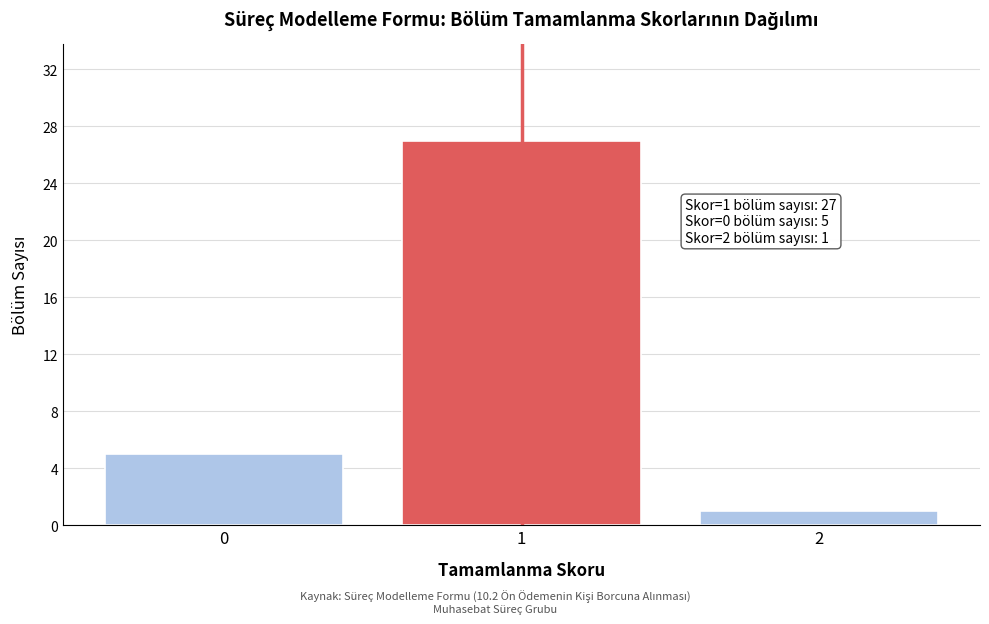

Reading left to right, transcribe all the data shown in this chart.

5	27	1